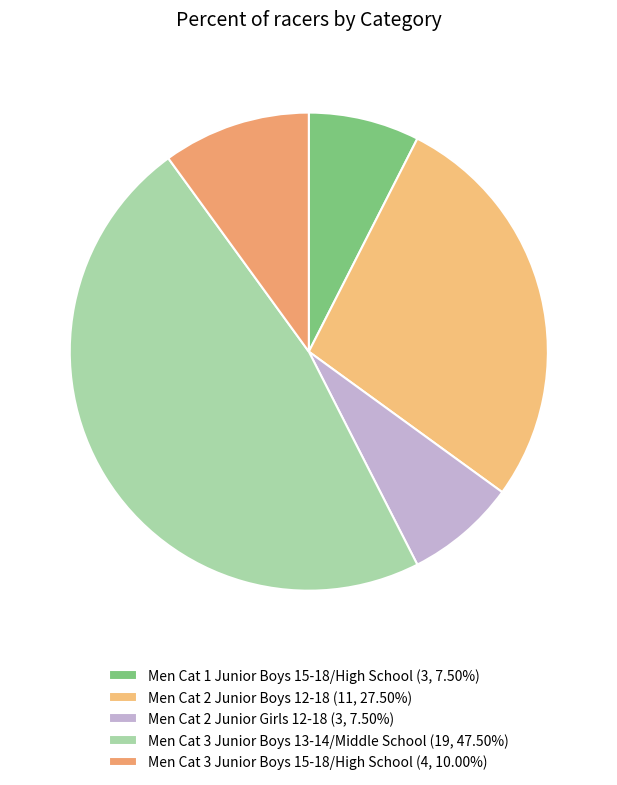

How many segments does this pie chart have?

5